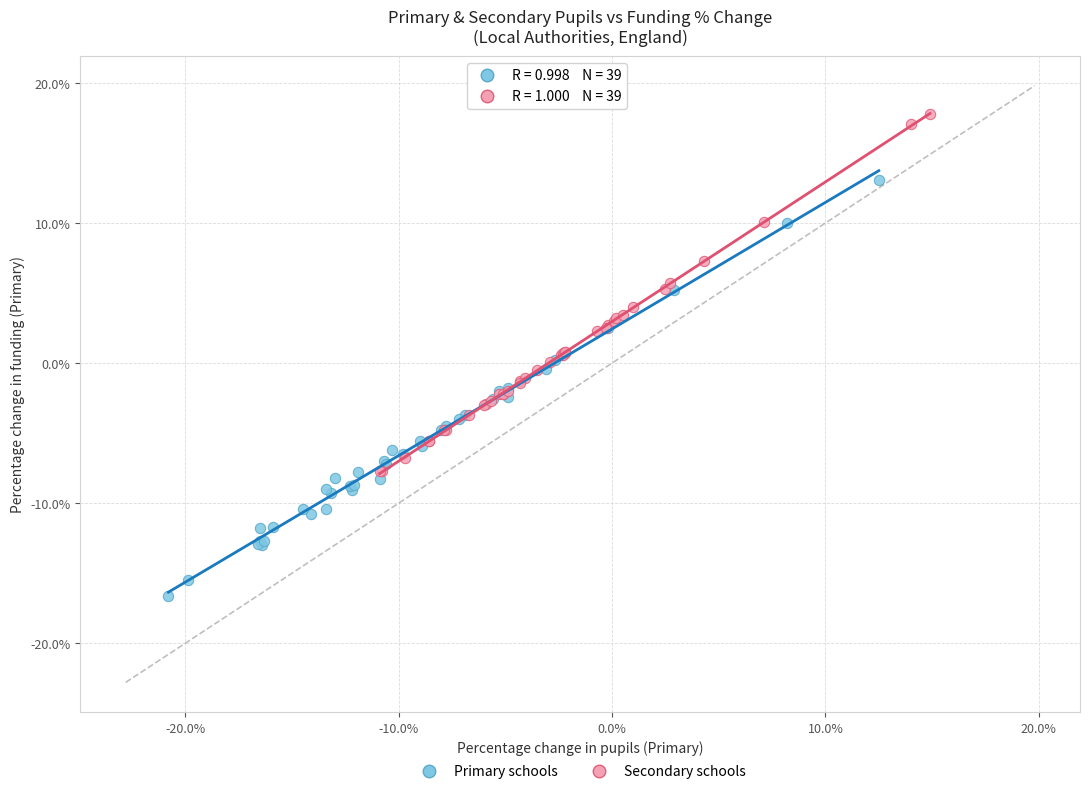

Which series contains the lowest Y value?

Primary schools